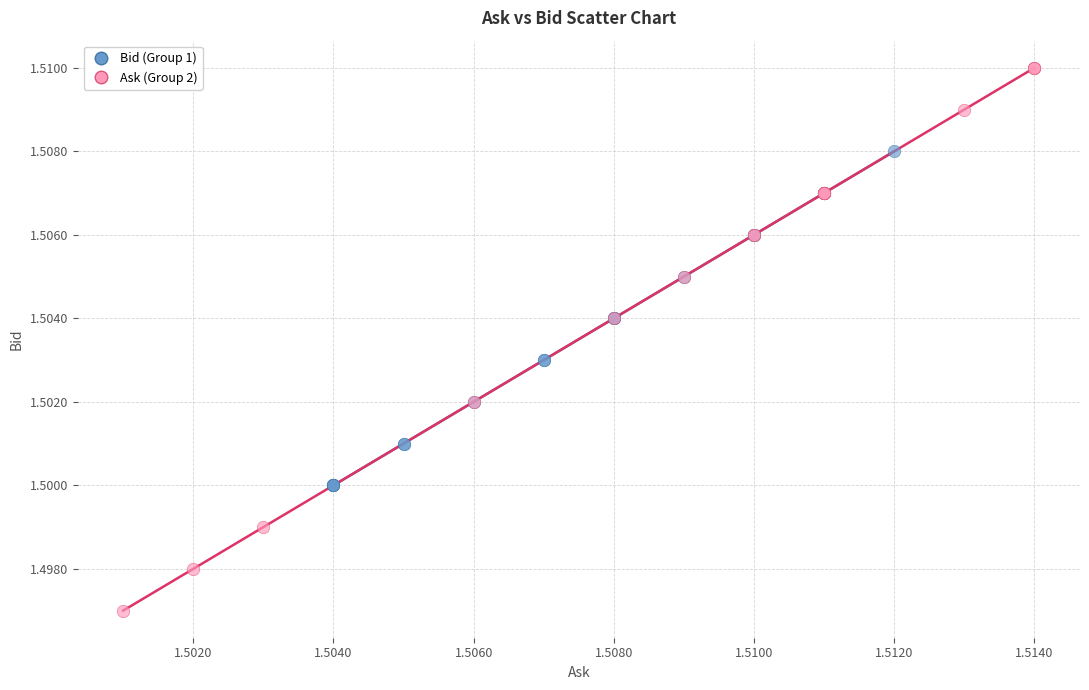

Which series contains the lowest Y value?

Ask (Group 2)